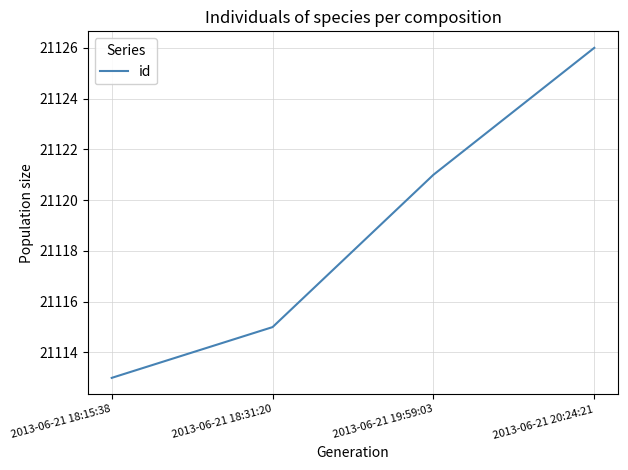

What position from the left is 2013-06-21 19:59:03?

3